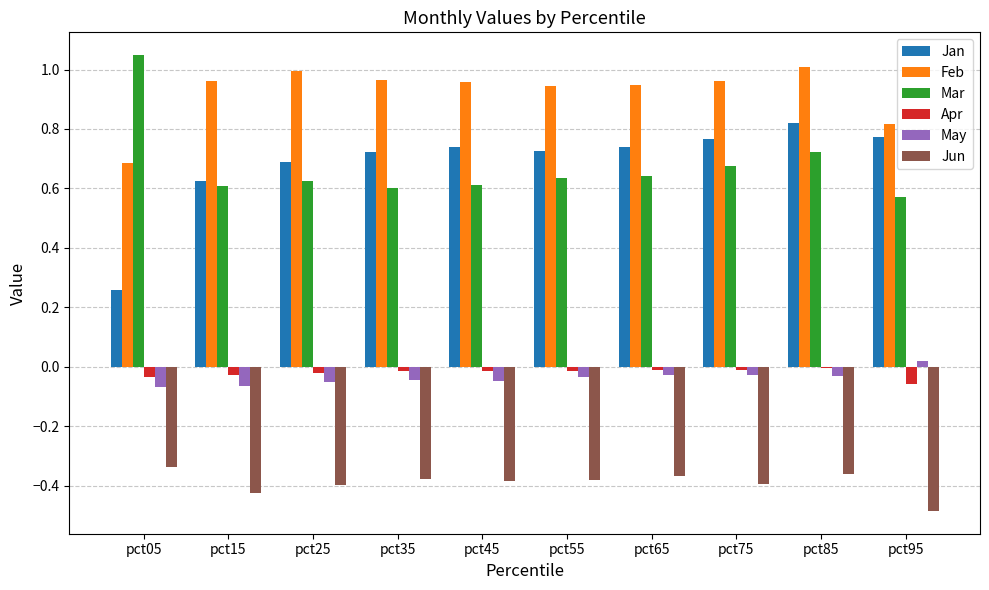

True or false: May has a value of 0.0 at pct95.

True